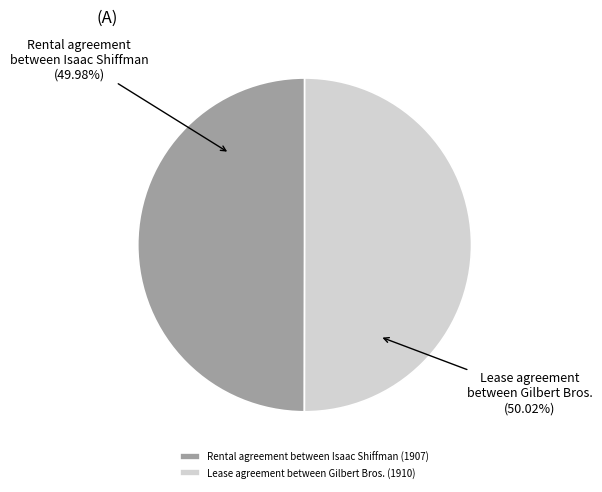

Is it true that Rental agreement between Isaac Shiffman (1907) is 50% of the pie?

True